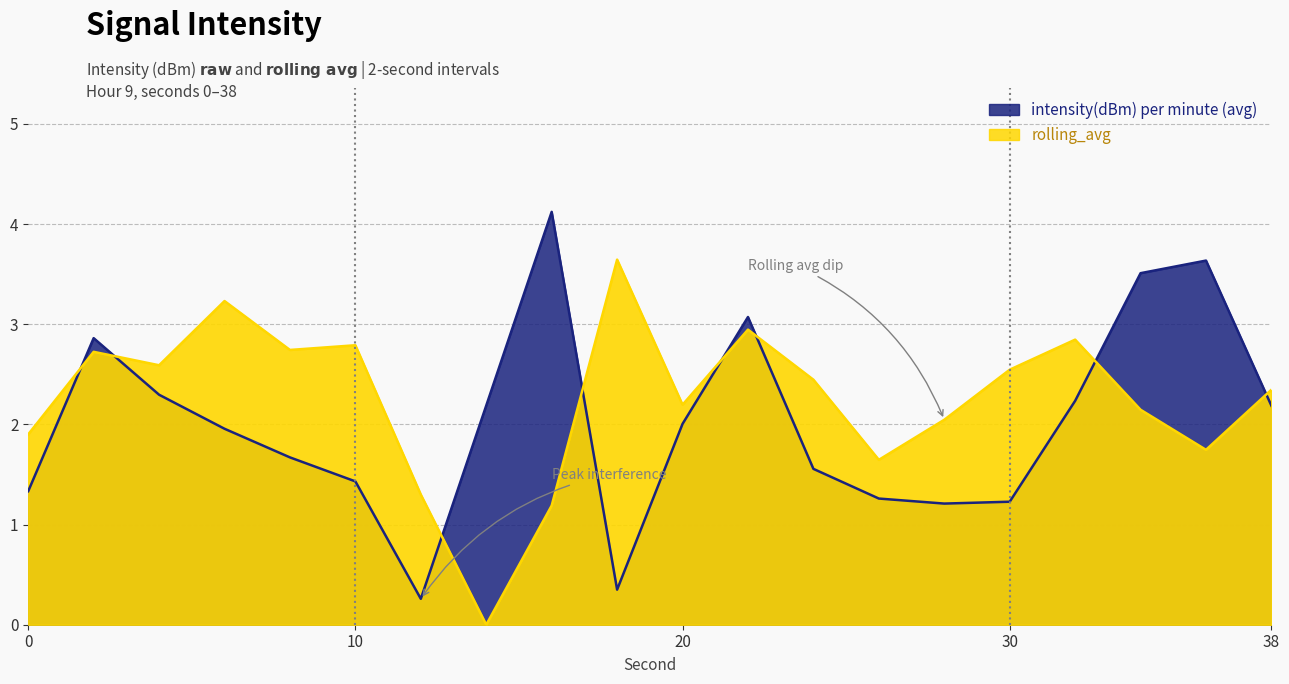

Read the intensity(dBm) per minute (avg) value at 8.

1.7